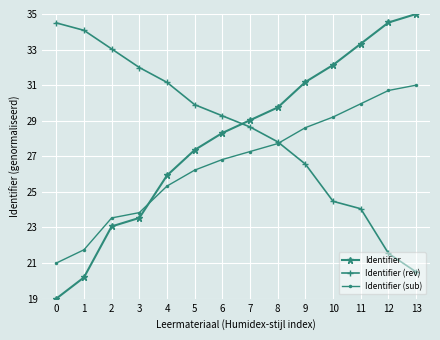

What is the value of the Identifier point at the 2nd from the left?

20.2